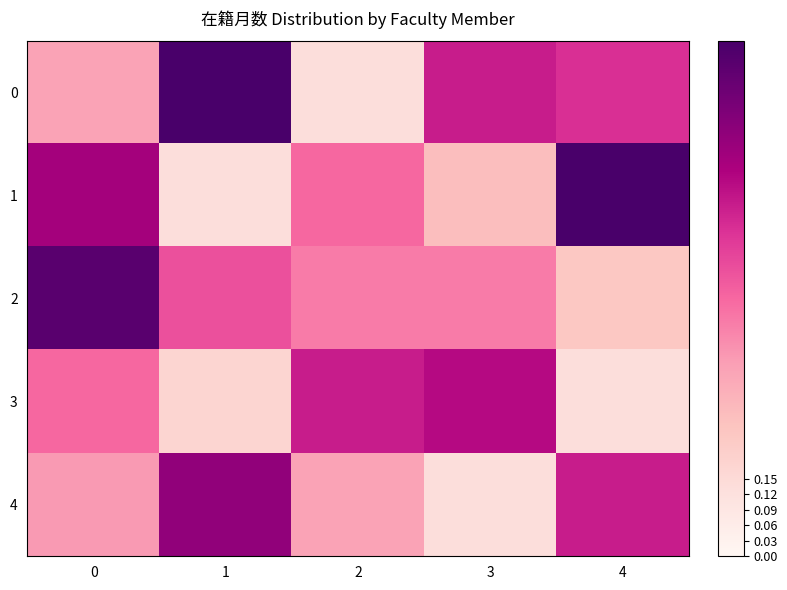

What is the spread (max minus min) of values at 4?

0.9